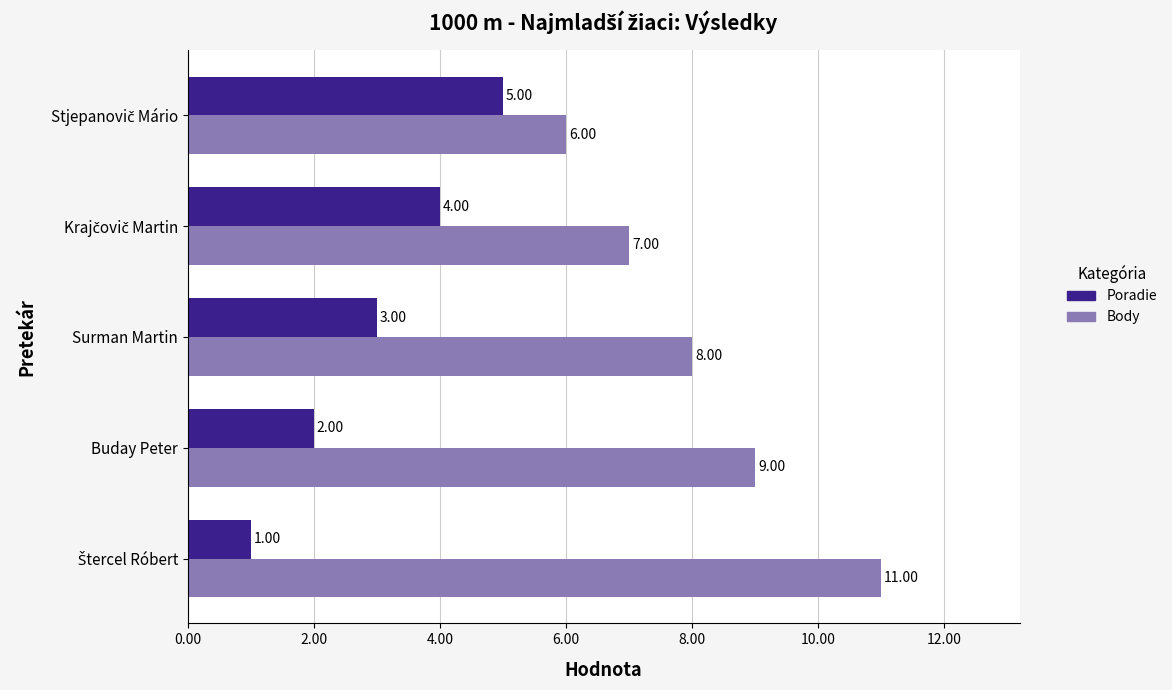

Rank the series by their maximum value, from highest to lowest.

Body, Poradie